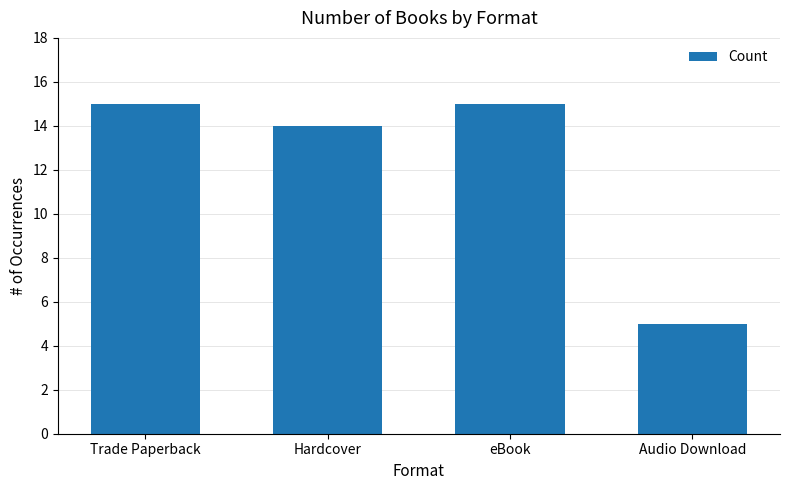

What is the change in value from Hardcover to Audio Download?

-9